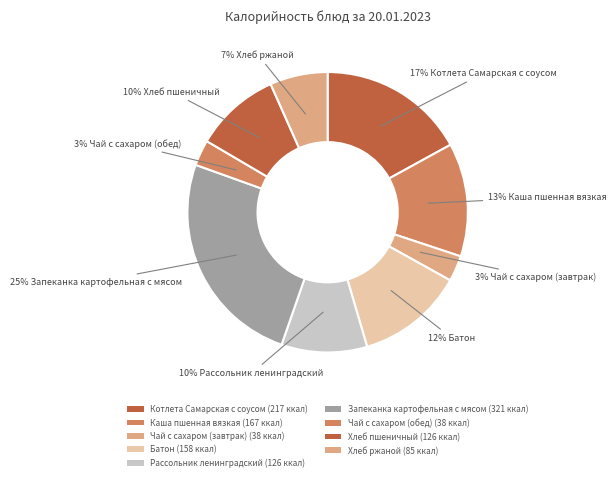

What percentage is the Хлеб пшеничный slice, to the nearest percent?

10%